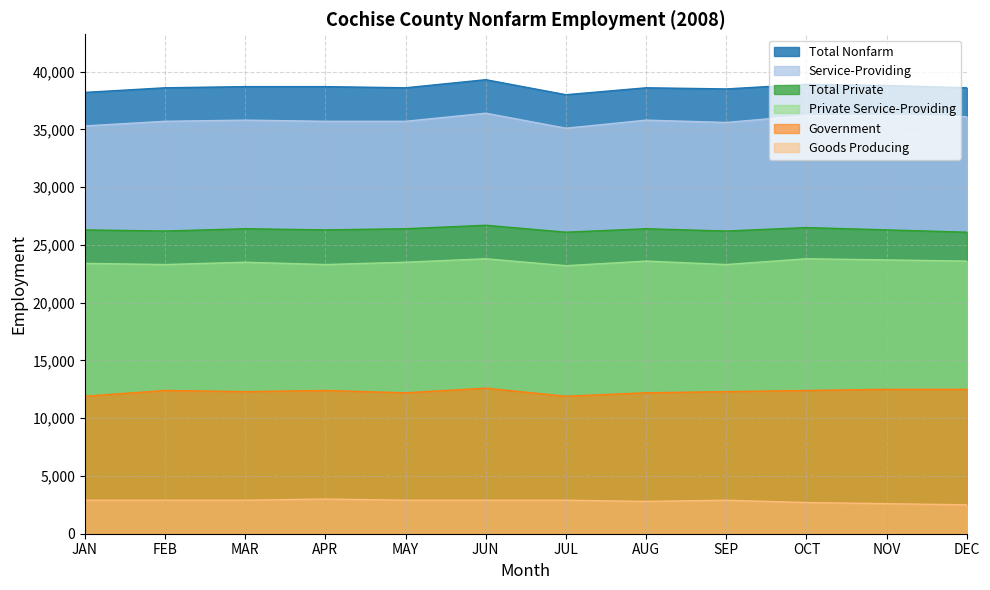

Where is the first local minimum for Service-Providing?

JUL